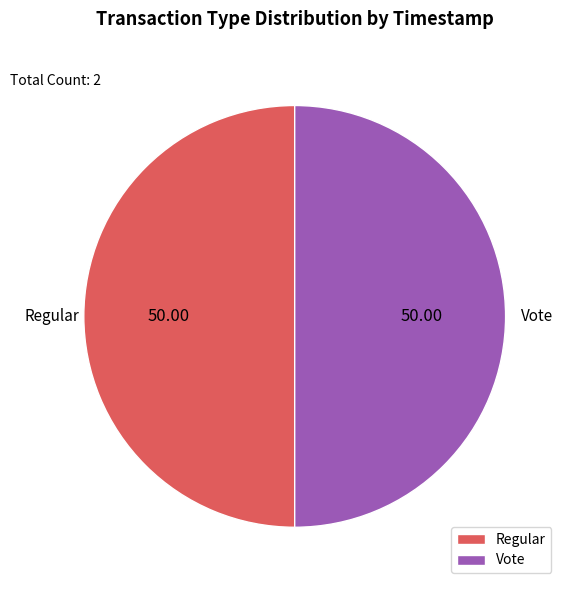

Approximately how many times larger is the value at Vote compared to Regular?

1.0